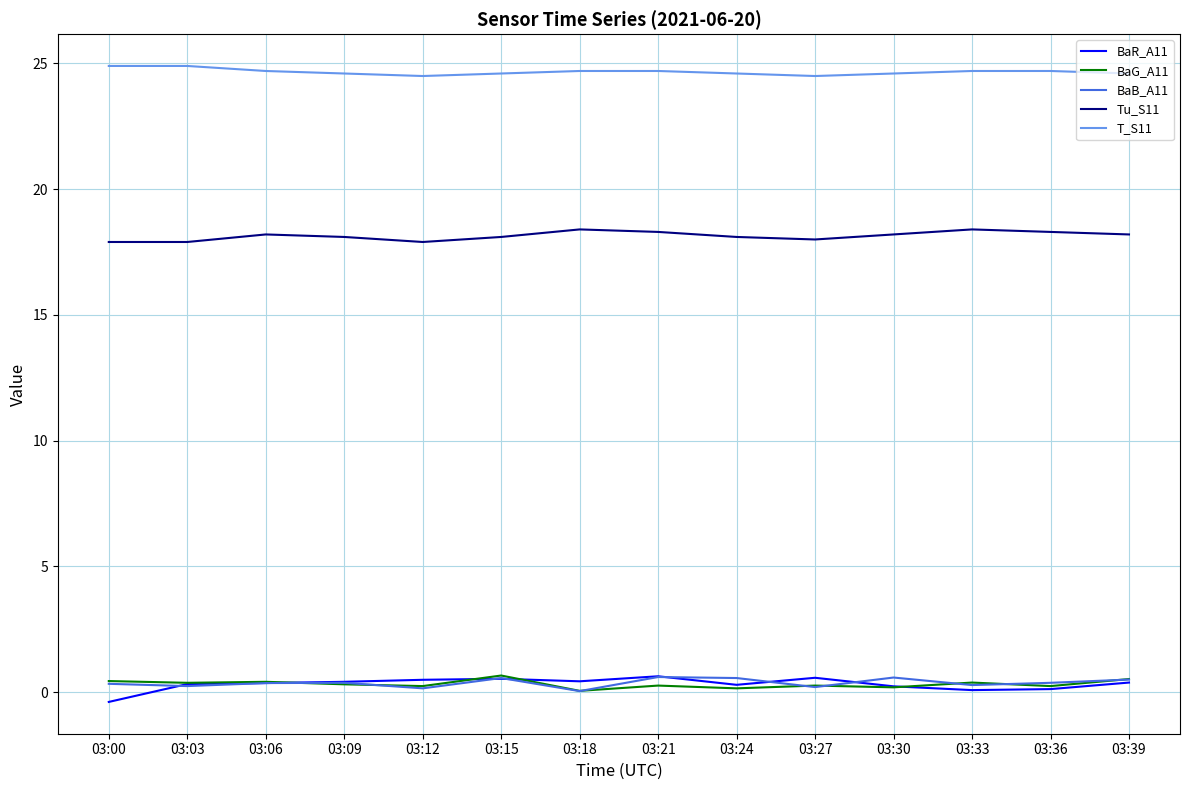

True or false: Tu_S11 and BaB_A11 cross at least once.

False